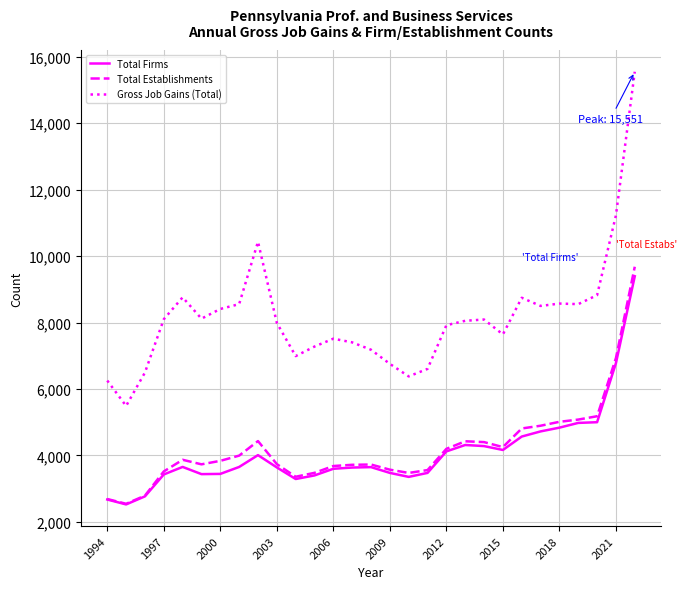

True or false: Gross Job Gains (Total) and Total Establishments intersect in this chart.

False